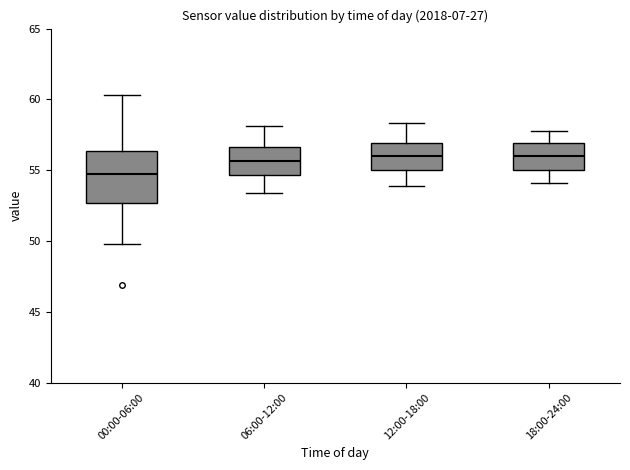

Where is the lower edge of the box for 12:00-18:00 on the y-axis? The values are not printed on the chart, so give them approximately, as read against the axis.

55.0